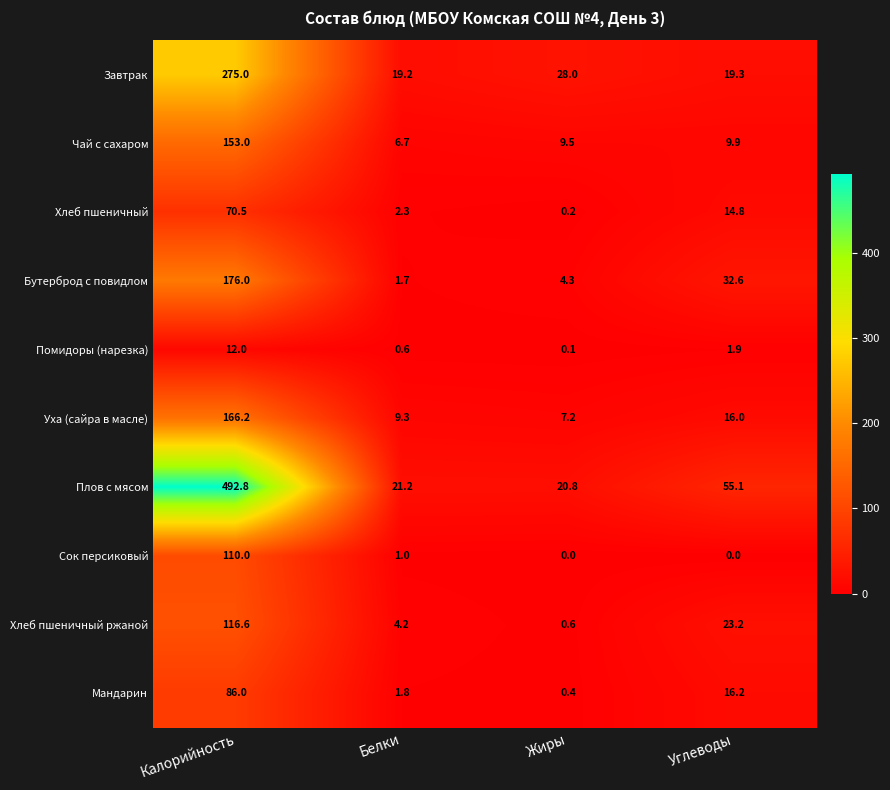

The Сок персиковый series shows 42.9 at Калорийность. True or false?

False